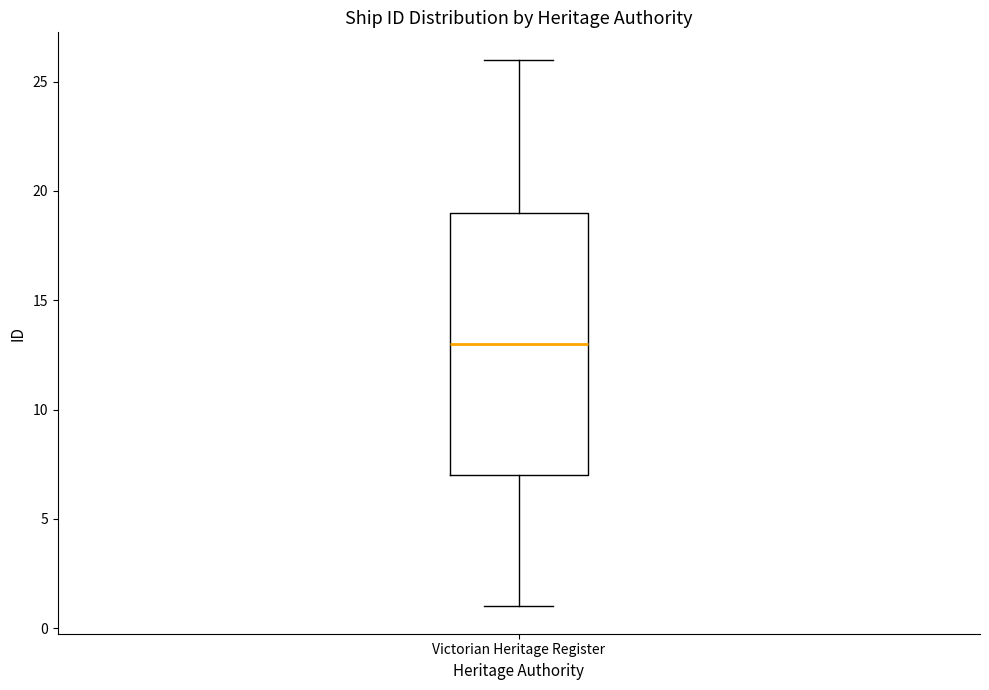

Where is the upper edge of the box for Victorian Heritage Register on the y-axis? The values are not printed on the chart, so give them approximately, as read against the axis.

19